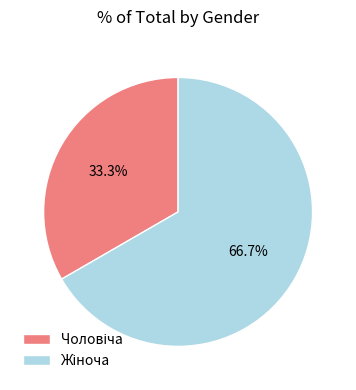

How many slices are in this pie chart?

2